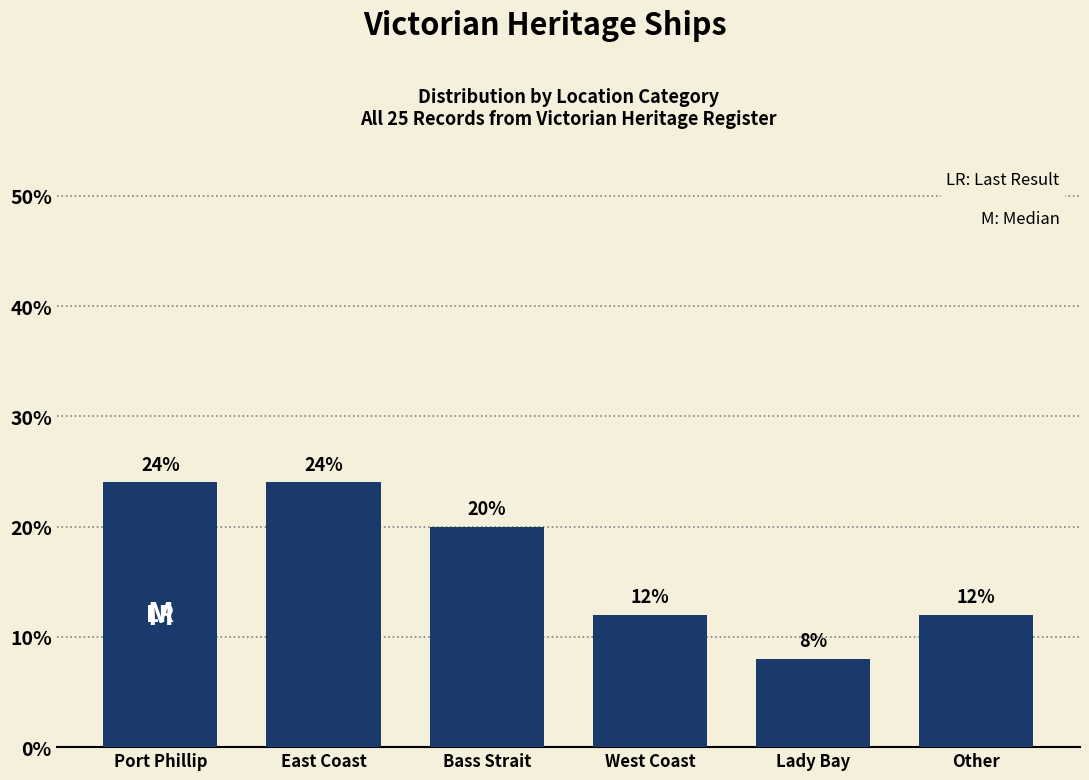

Reading left to right, what are all the values shown in this chart?

24	24	20	12	8	12